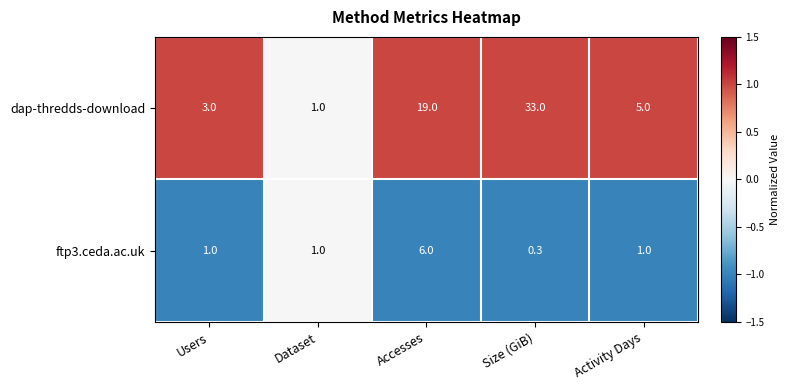

Count the ftp3.ceda.ac.uk values in the range 1 to 2.

3